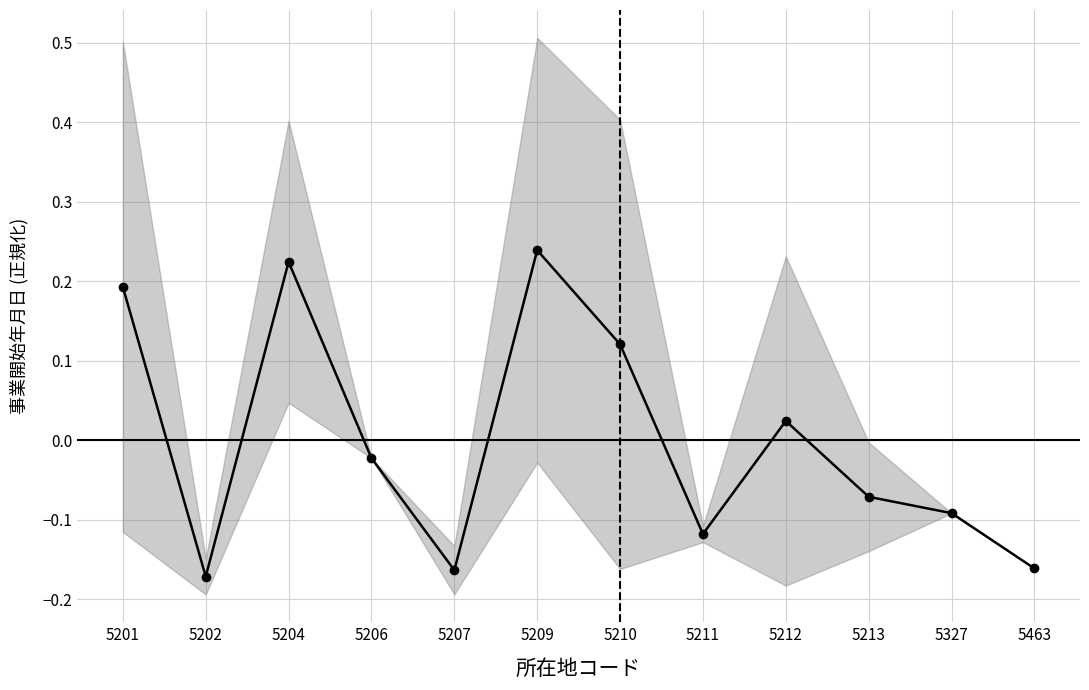

Which category has the highest value across all series?

5209